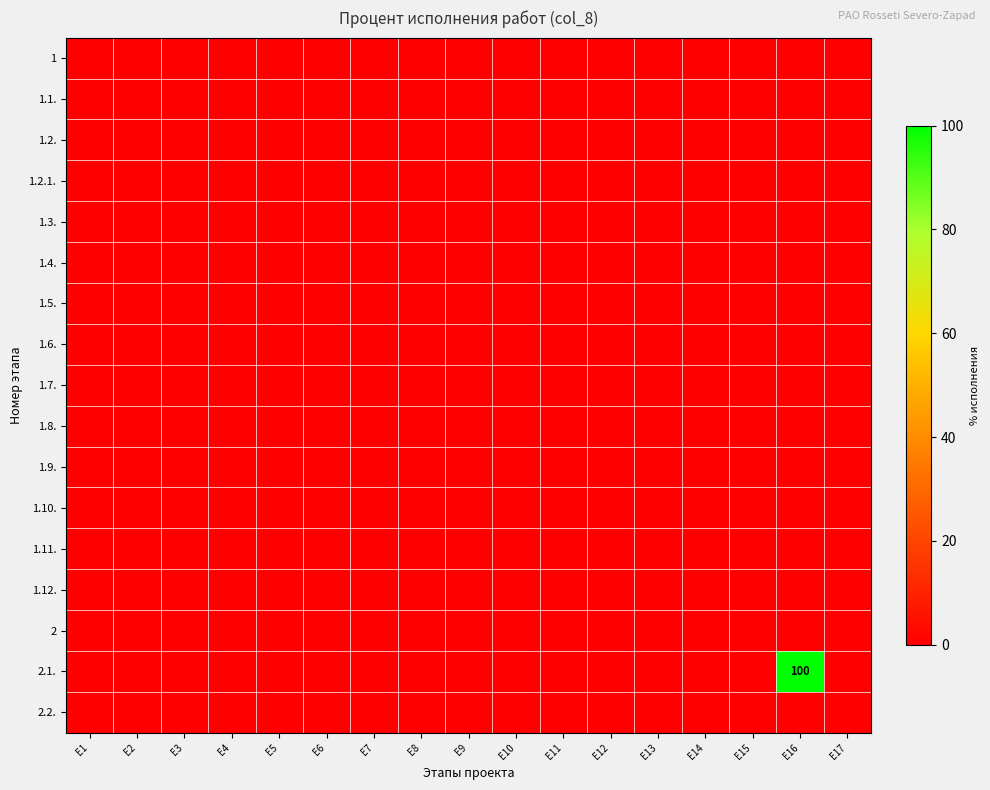

Rank the categories by 1.5. value from lowest to highest.

E1, E2, E3, E4, E5, E6, E7, E8, E9, E10, E11, E12, E13, E14, E15, E16, E17